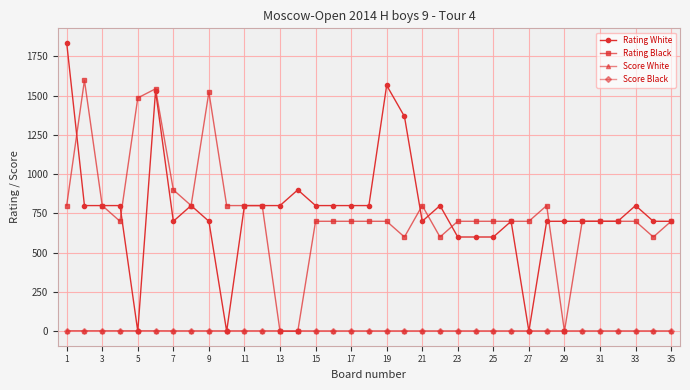

What are all the series names shown in the legend?

Rating White, Rating Black, Score White, Score Black